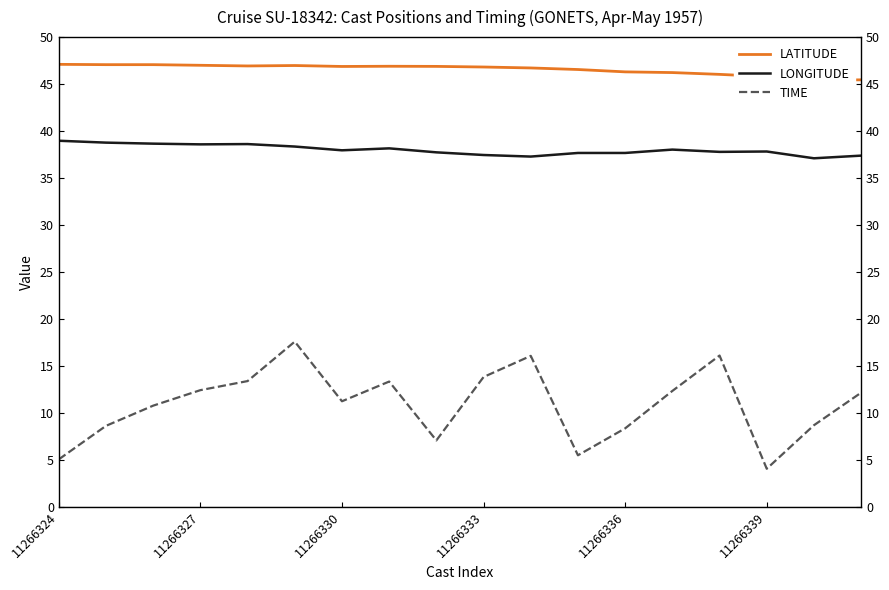

True or false: TIME and LONGITUDE intersect in this chart.

False